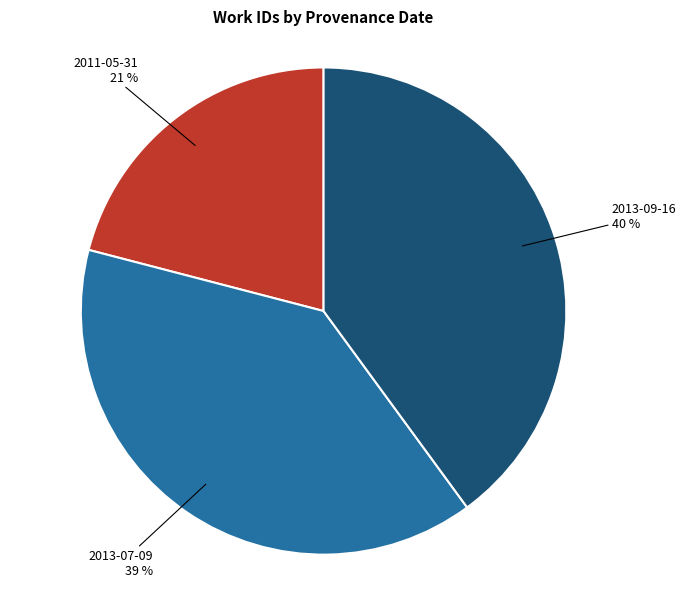

Combined, do 2013-07-09 39 % and 2013-09-16 40 % account for over 50%?

Yes